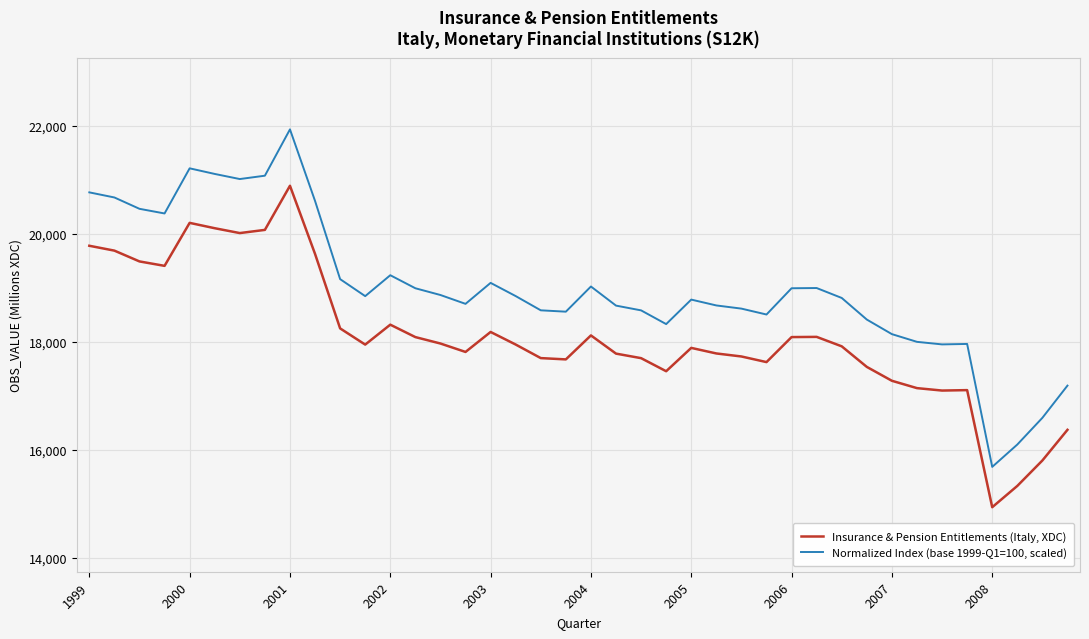

What is the difference between the maximum and minimum values in the Normalized Index (base 1999-Q1=100, scaled) series?

6249.6